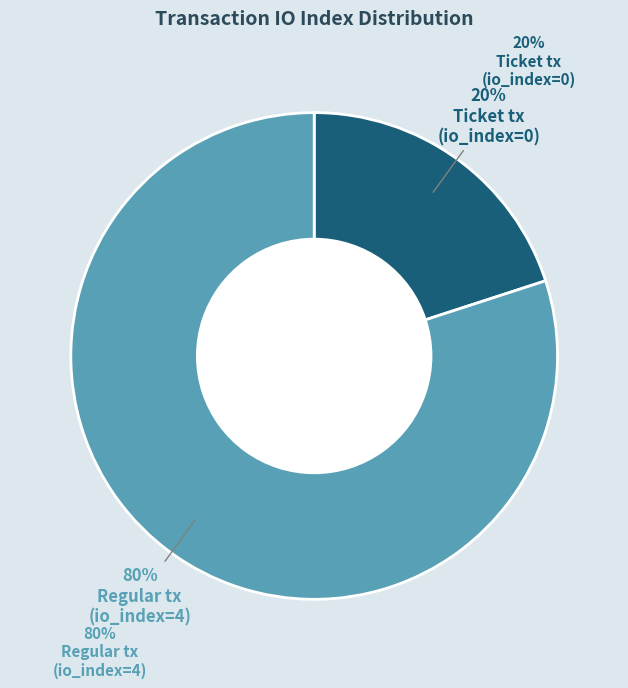

Is there any slice that represents more than half of the pie?

Yes